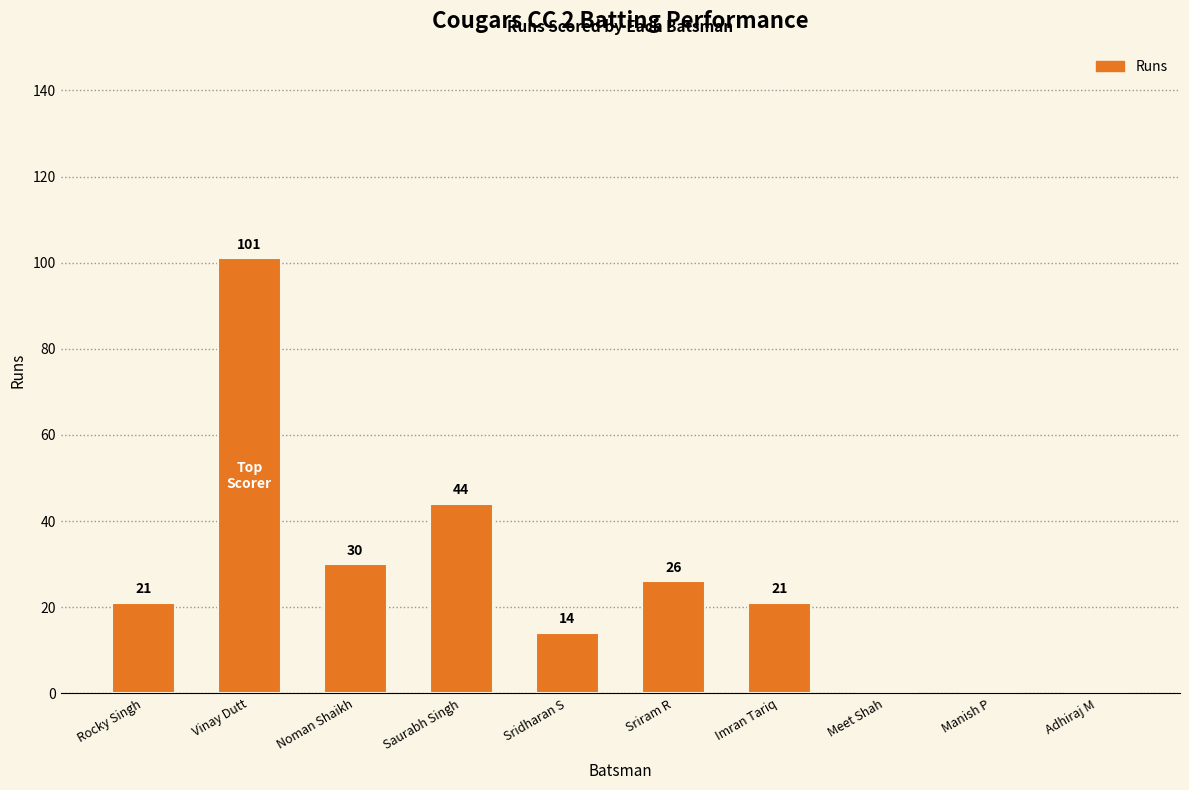

What is the sum of the values at Adhiraj M and Imran Tariq?

21